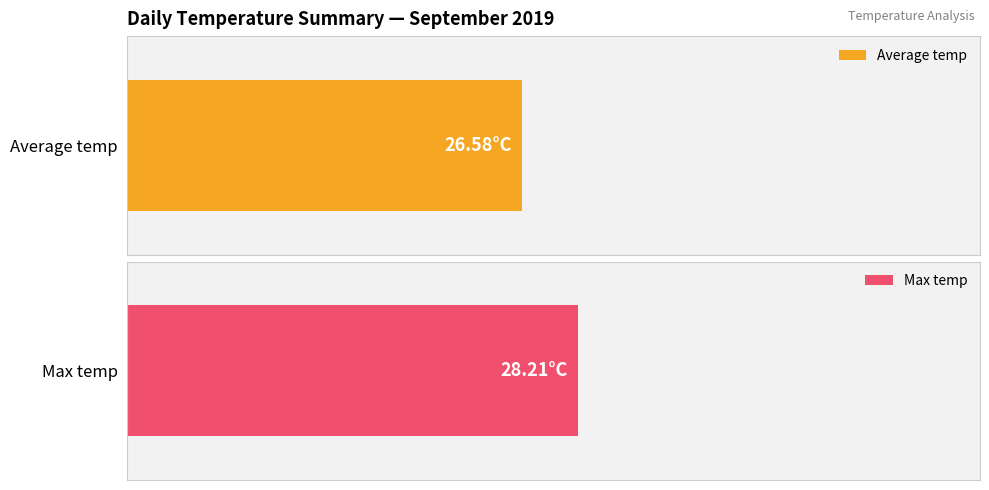

Rank the series at 16:00 from highest to lowest value.

Max temp, Average temp